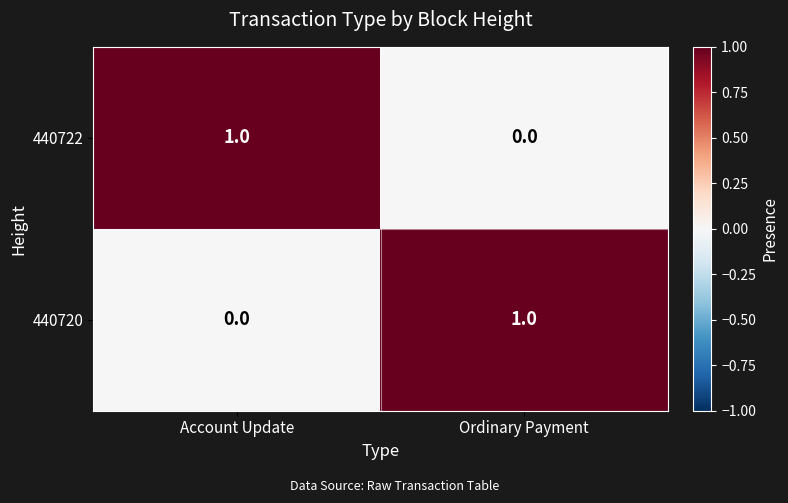

At which label is 440722 closest to 0?

Ordinary Payment